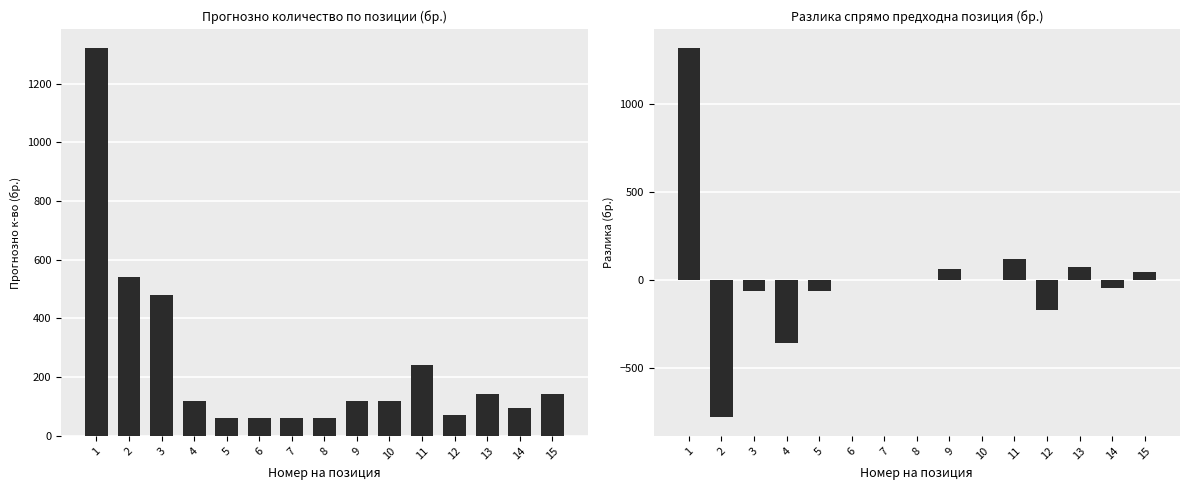

List the labels in order of Разлика value, smallest first.

2, 4, 12, 3, 5, 14, 6, 7, 8, 10, 15, 9, 13, 11, 1